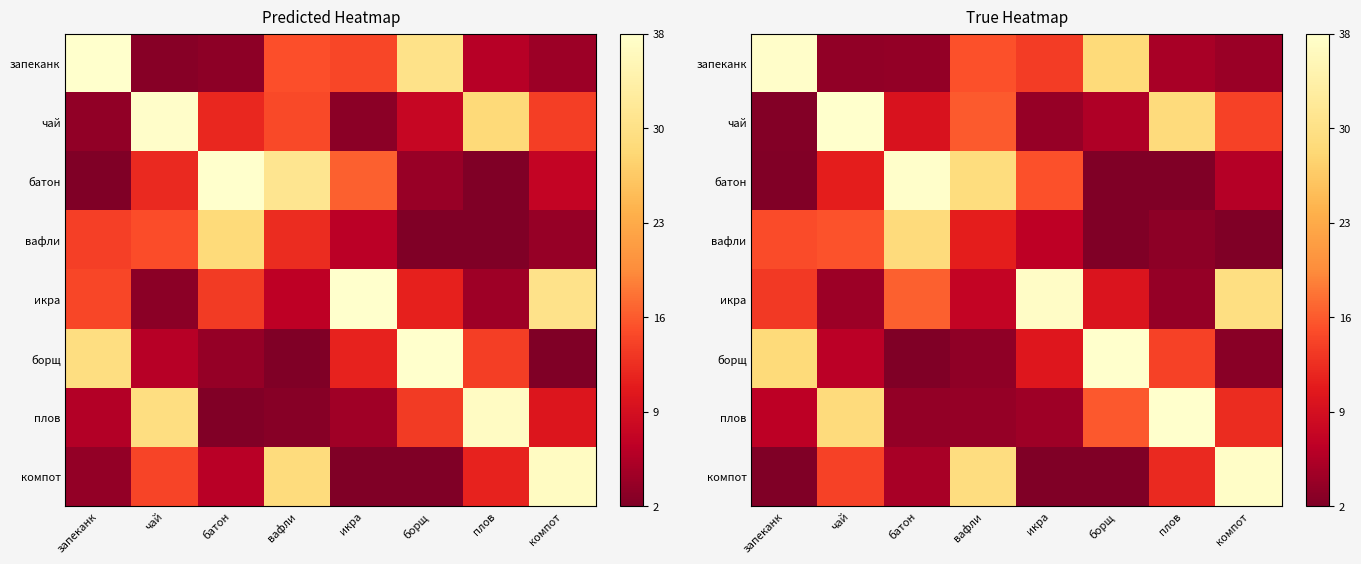

What is the highest value of the row_2 series?

37.4